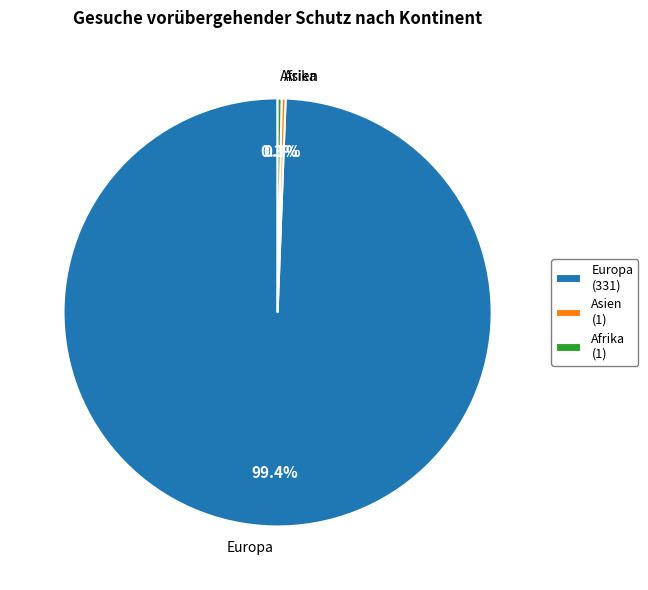

What is the largest slice in the pie chart?

Europa (331)